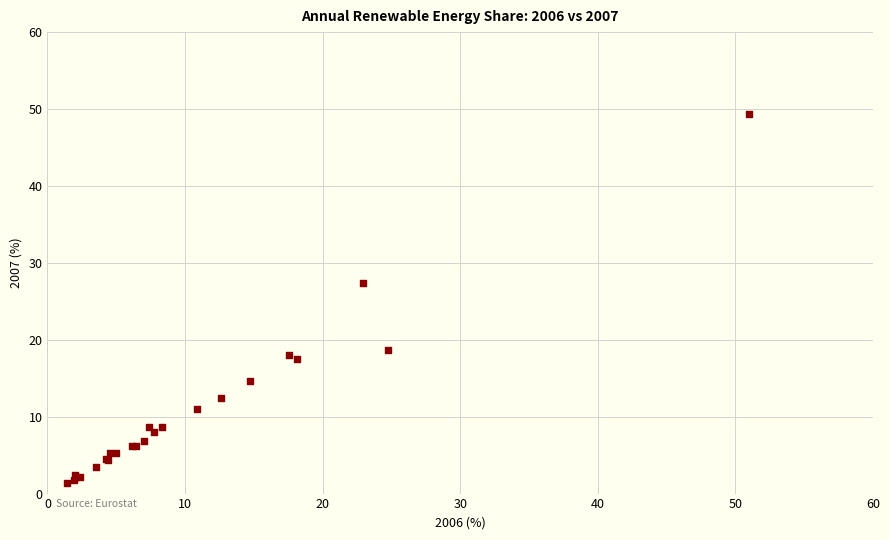

What Y value in the scatter plot is closest to 25?

27.4